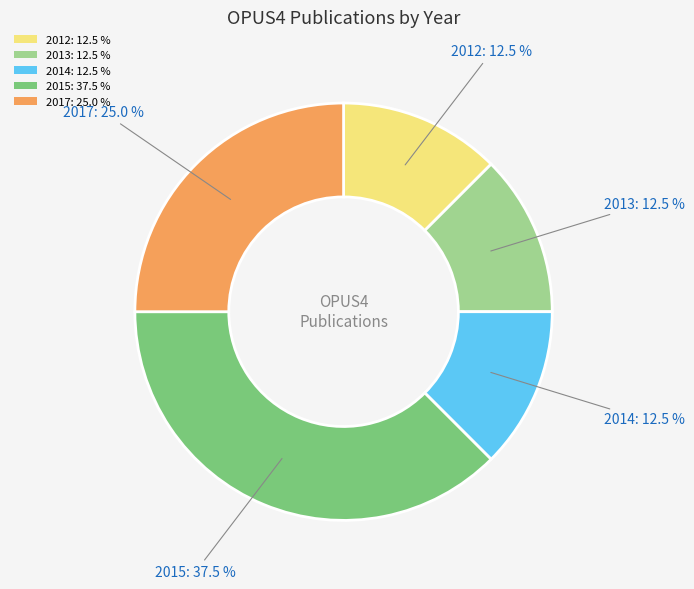

Approximately how many times larger is the value at 2014: 12.5 % compared to 2017: 25.0 %?

0.5